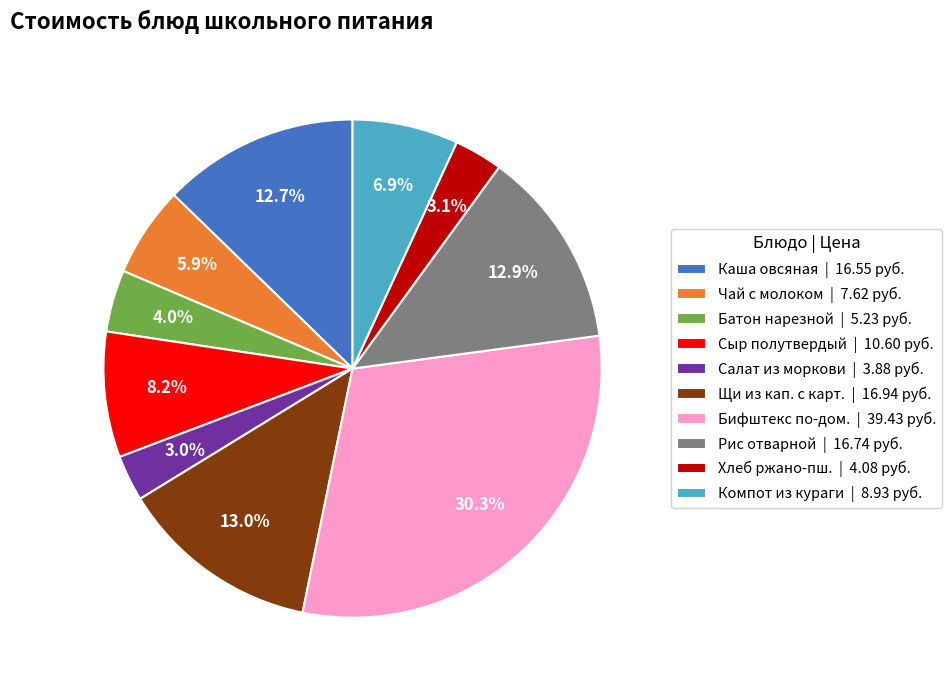

Is there any slice that represents more than half of the pie?

No